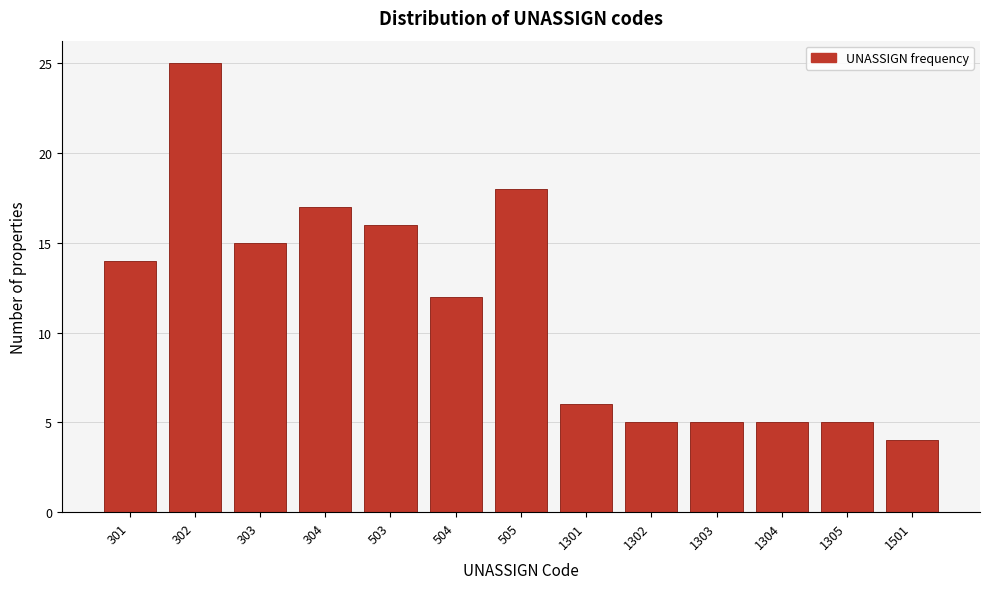

Reading right to left, what are all the values shown in this chart?

1501=4	1305=5	1304=5	1303=5	1302=5	1301=6	505=18	504=12	503=16	304=17	303=15	302=25	301=14